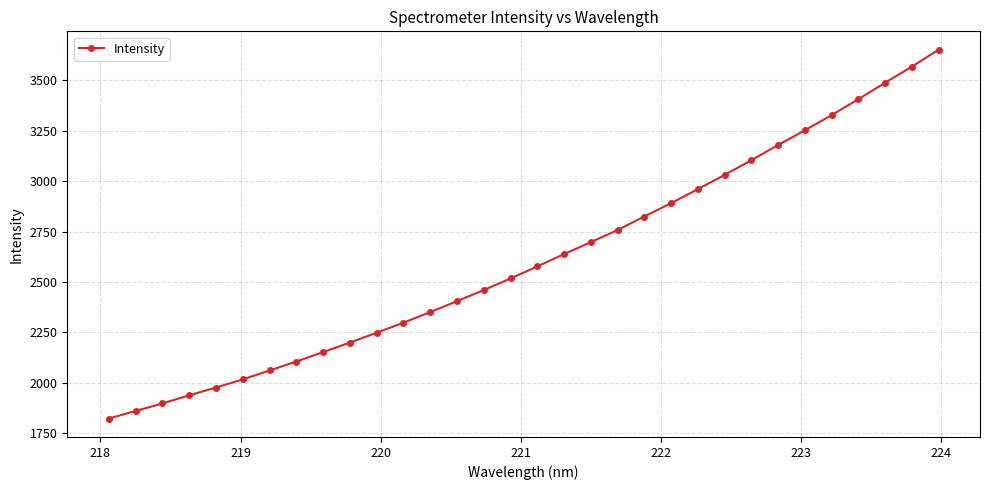

Is this an area chart (filled region under the line)?

No